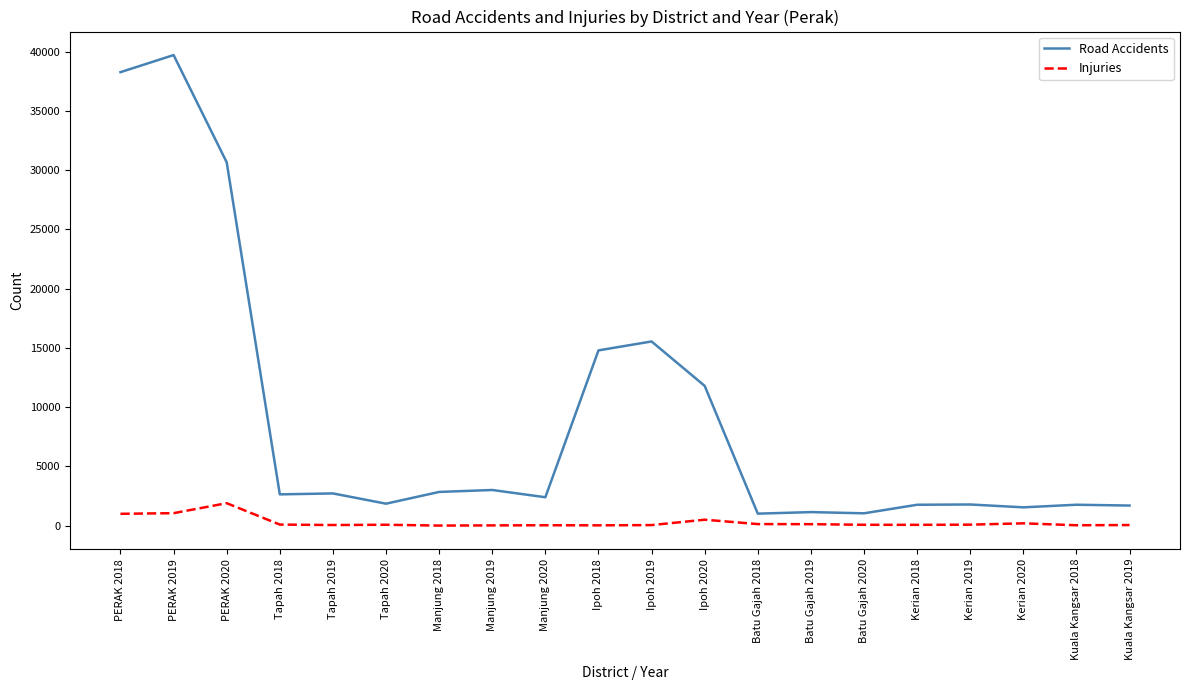

What is the smallest value displayed?

13